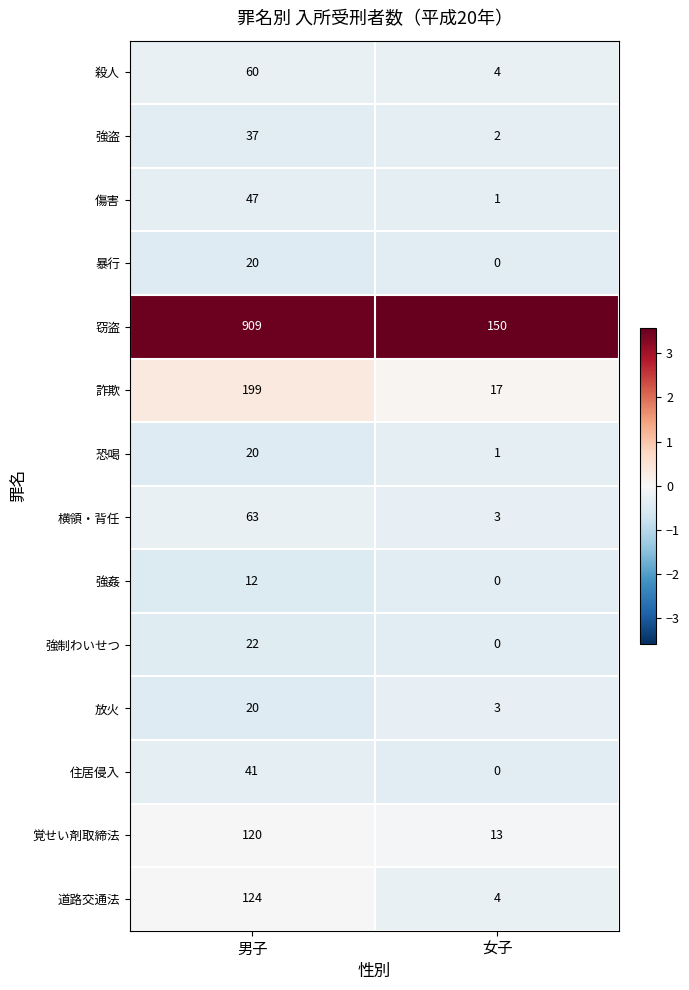

Reading left to right, what are all the values shown in this chart?

殺人: 60	4
強盗: 37	2
傷害: 47	1
暴行: 20	0
窃盗: 909	150
詐欺: 199	17
恐喝: 20	1
横領・背任: 63	3
強姦: 12	0
強制わいせつ: 22	0
放火: 20	3
住居侵入: 41	0
覚せい剤取締法: 120	13
道路交通法: 124	4